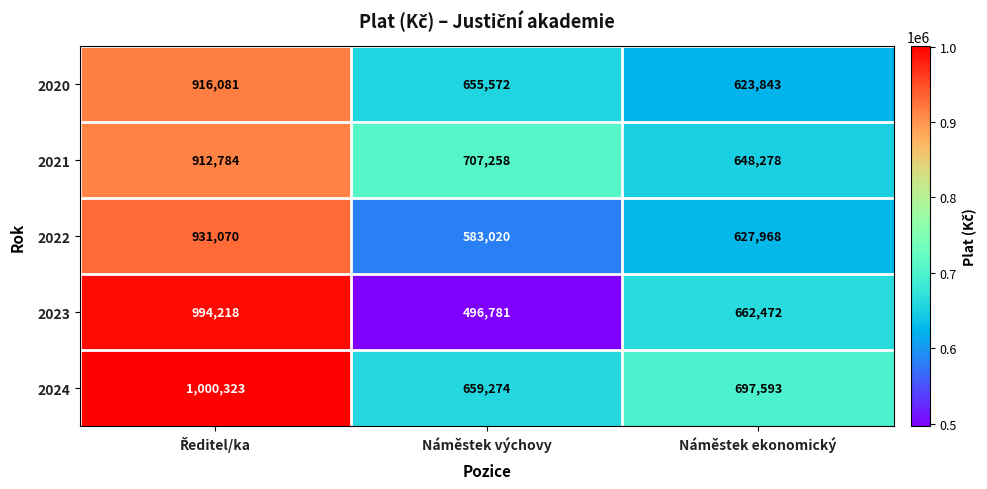

What is the average value of the 2023 series?

717824